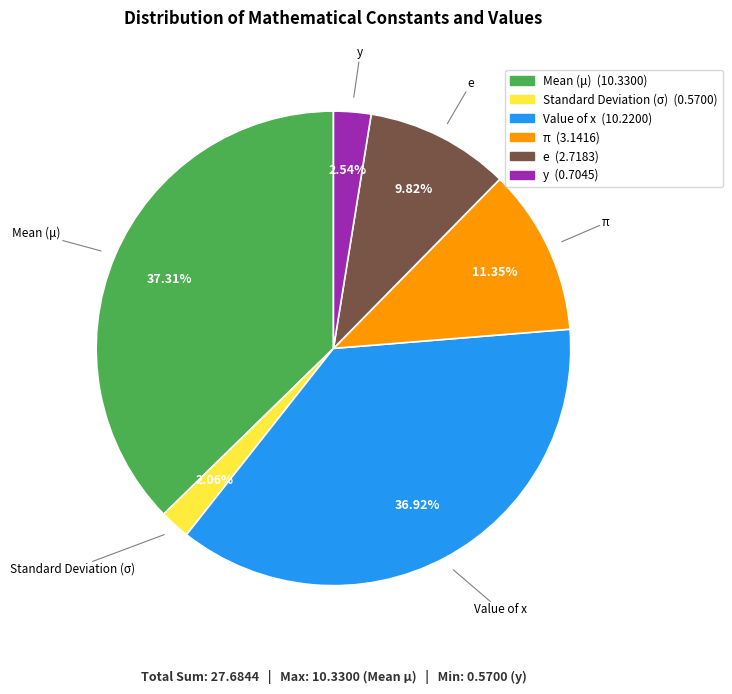

What percentage is the π slice, to the nearest percent?

11%